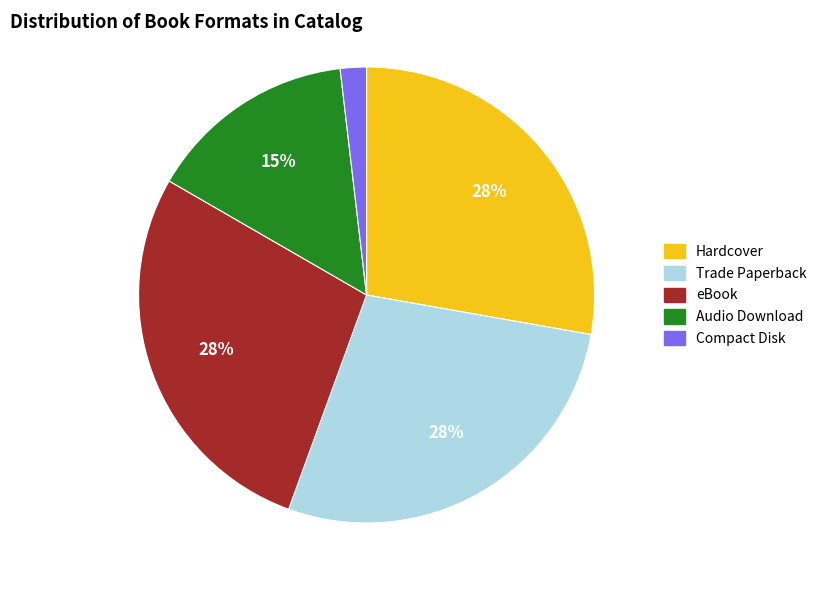

To the nearest percent, what portion does Trade Paperback represent?

28%